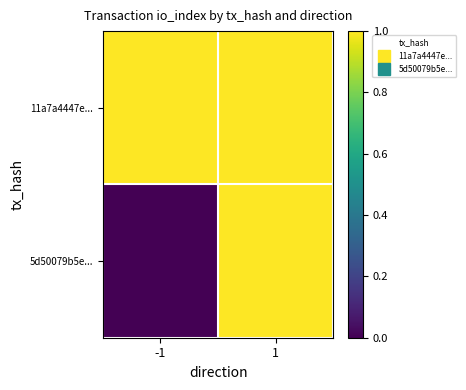

Rank the series by their average value, from highest to lowest.

11a7a4447e..., 5d50079b5e...